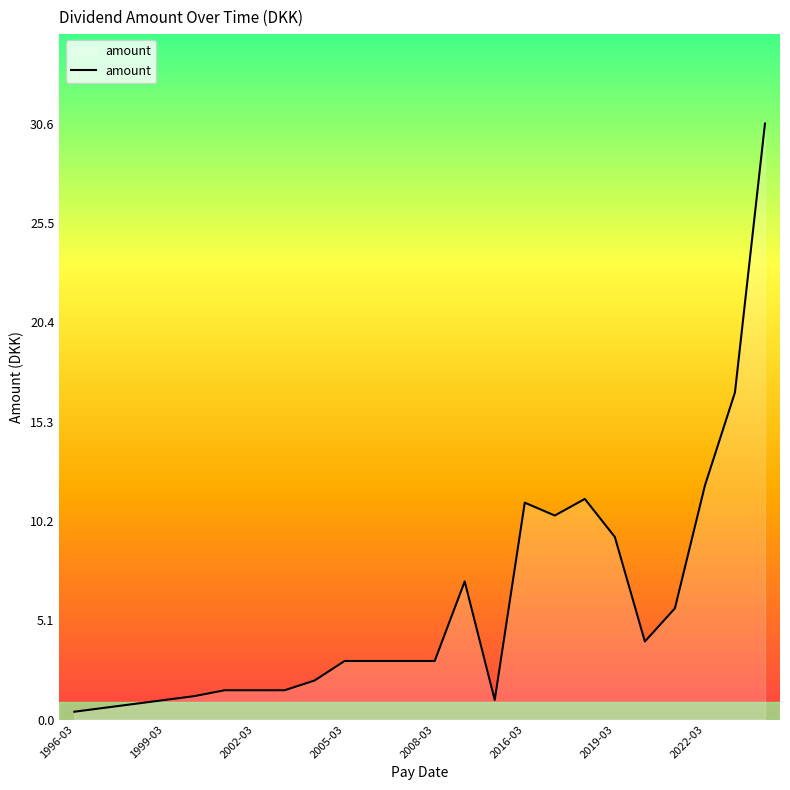

What is the maximum value shown in the chart?

30.6